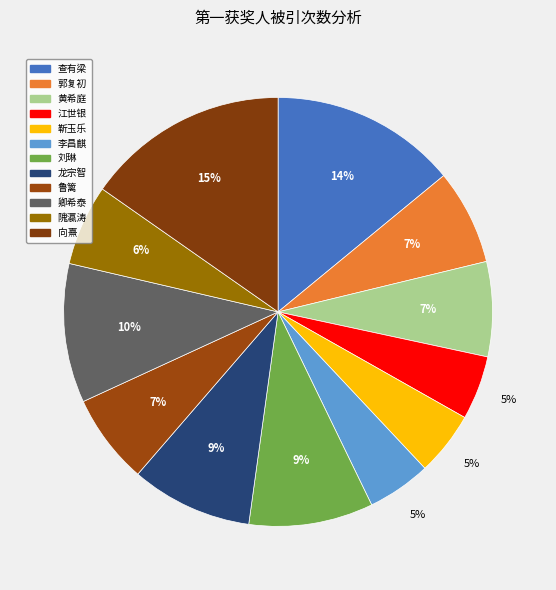

Rank the categories by value from highest to lowest.

向熹, 查有梁, 卿希泰, 刘琳, 龙宗智, 郭复初, 黄希庭, 鲁篱, 隗瀛涛, 江世银, 靳玉乐, 李昌麒